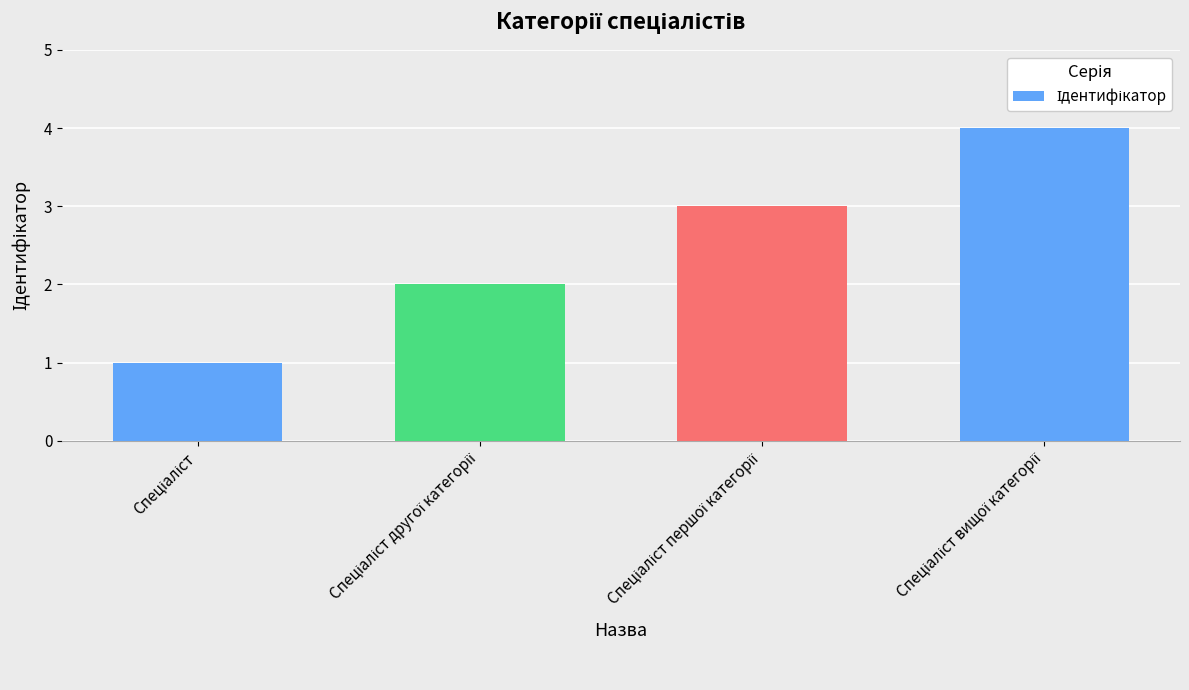

What is the difference between the second highest and second lowest values?

1